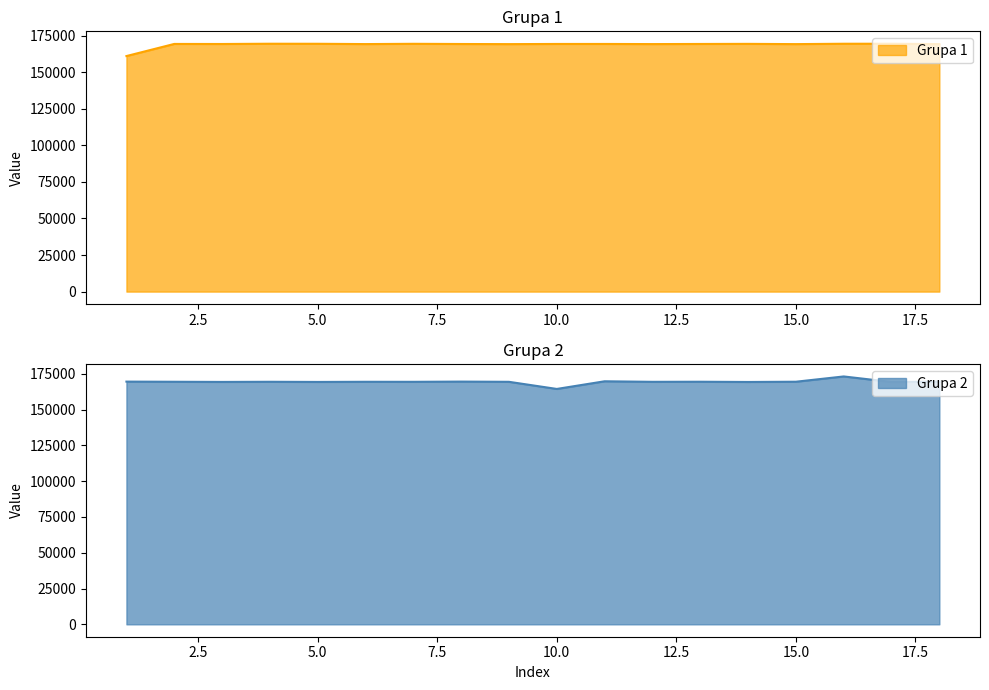

What is the lowest value of the Grupa 1 series?

161077